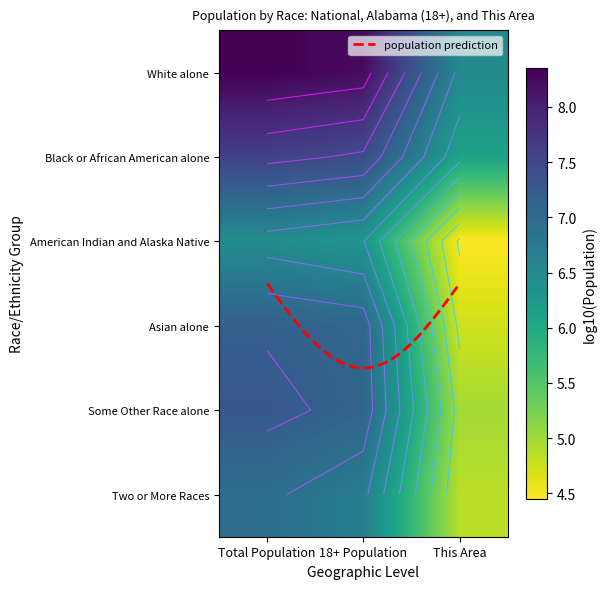

List the labels in order of White alone value, smallest first.

This Area, 18+ Population, Total Population